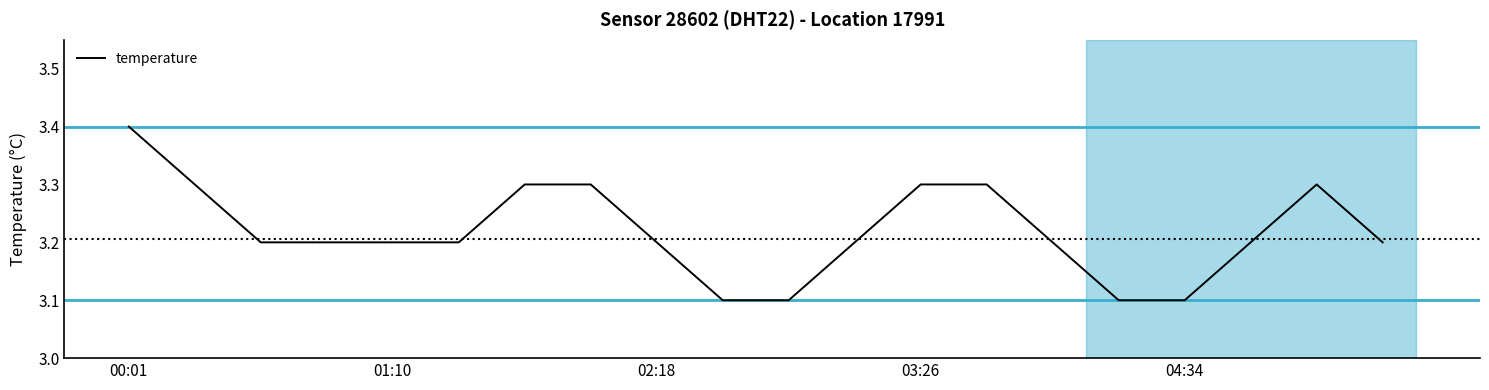

What is the difference between the maximum and minimum values?

0.3